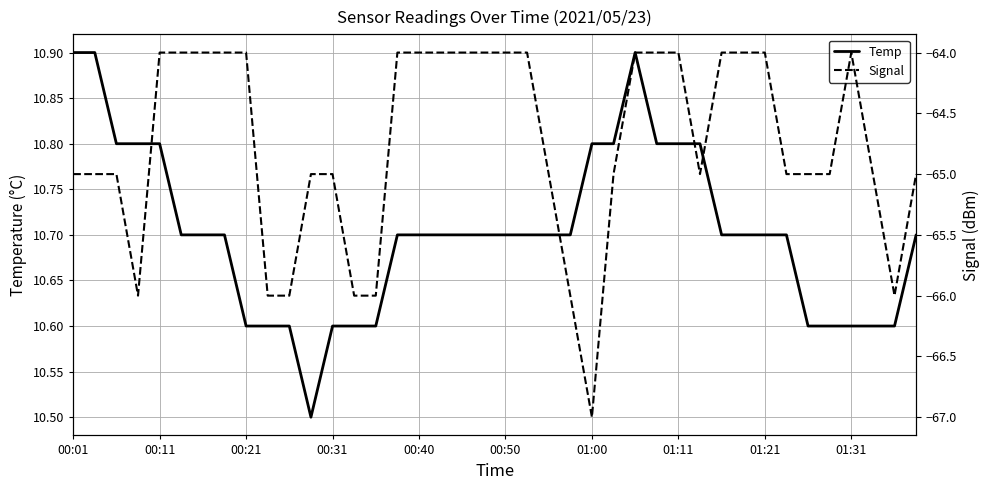

What is the lowest value of the Temp series?

10.5